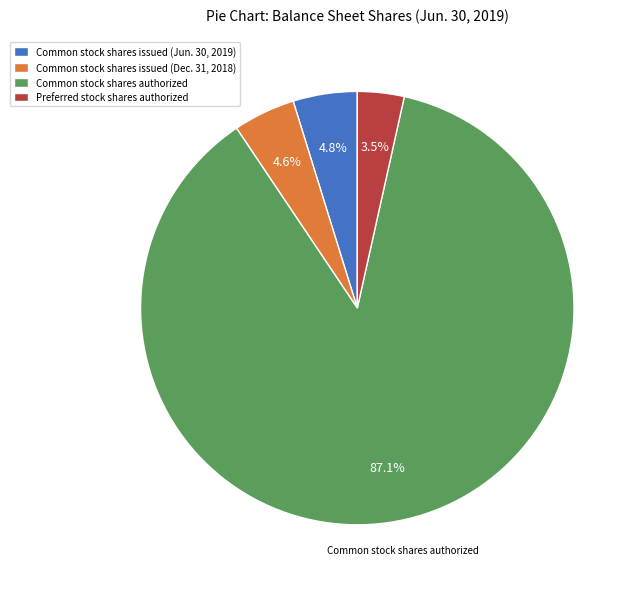

Which category has the smallest portion of the pie?

Preferred stock shares authorized